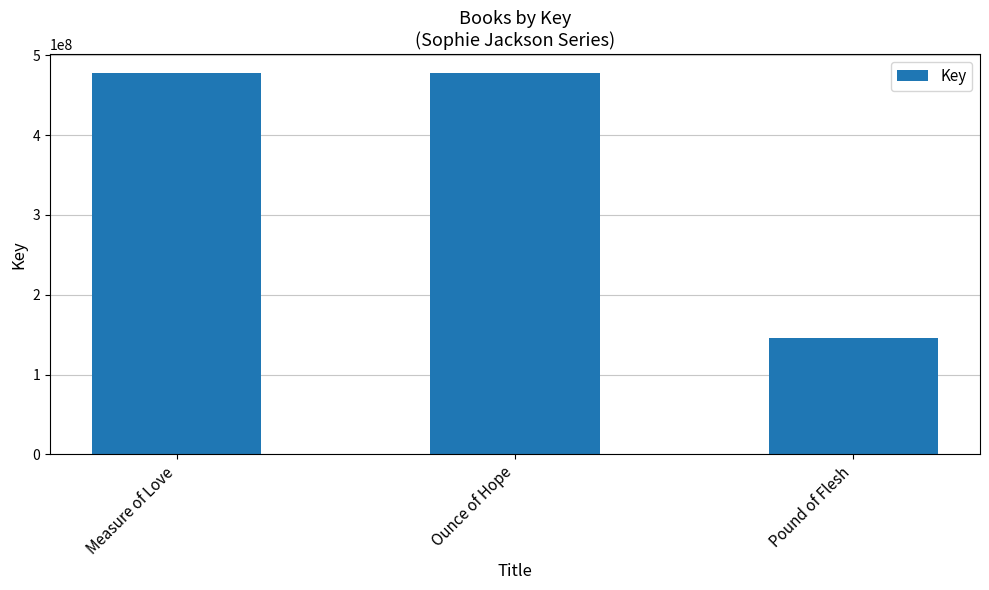

Which label corresponds to the smallest value in the chart?

Pound of Flesh